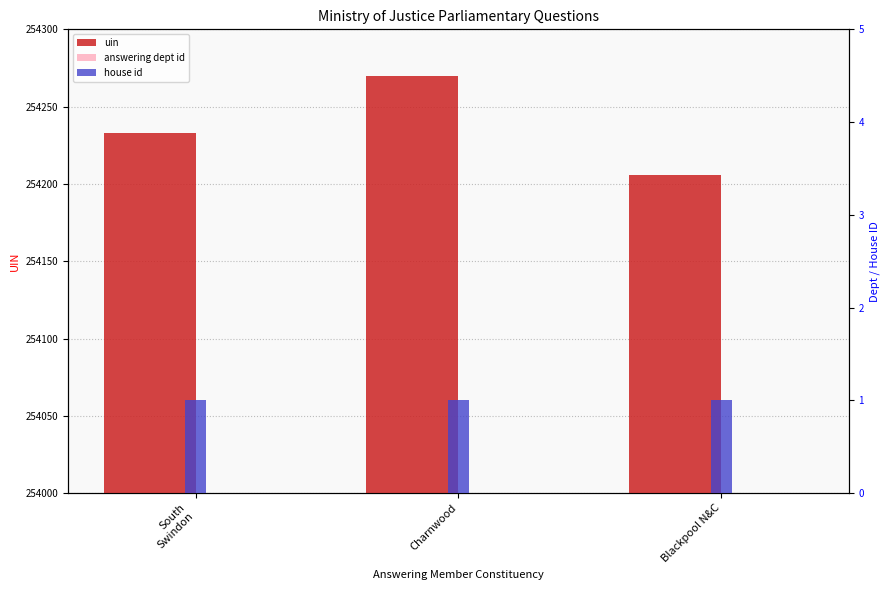

How many groups of bars are there?

3